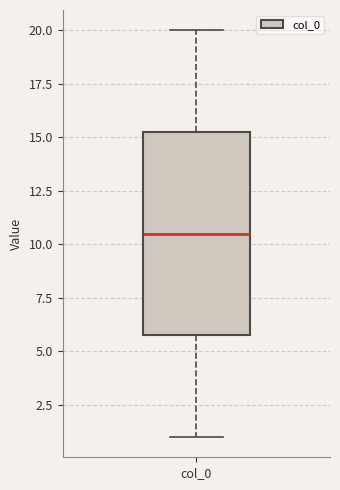

Read this box plot against the y-axis: the position of the median line, the range covered by the box, and the ends of both whiskers. The values are not printed on the chart, so give them approximately, as read against the axis.

median 10.5, box 6.0 to 15.5, whiskers 1.0 to 20.0